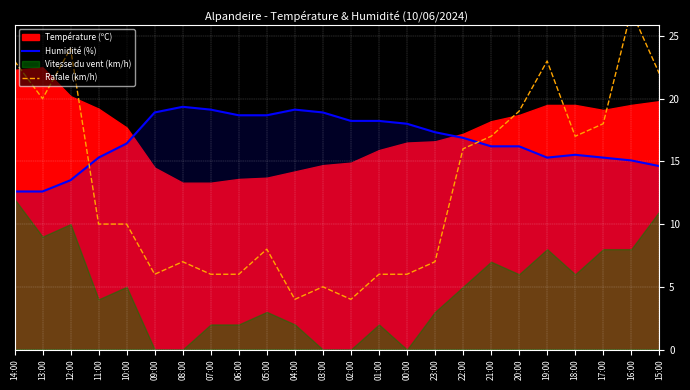

What is the value of the Rafale (km/h) point at the 7th from the left?

7.0